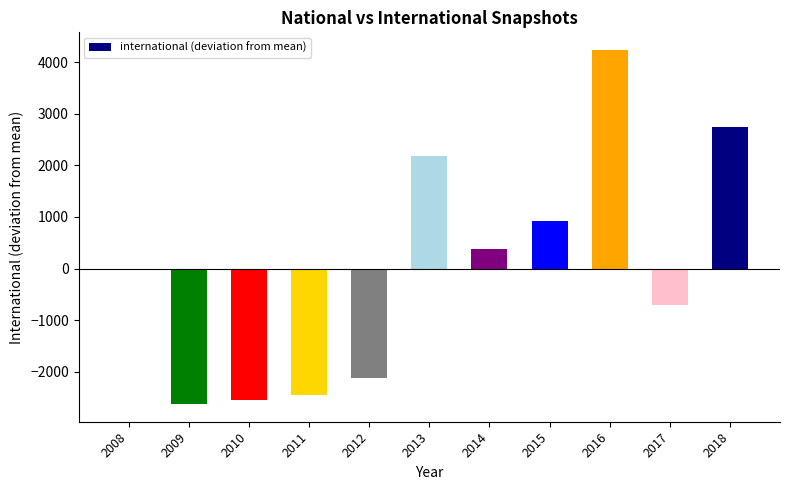

Which category has the lowest value across all series?

2009